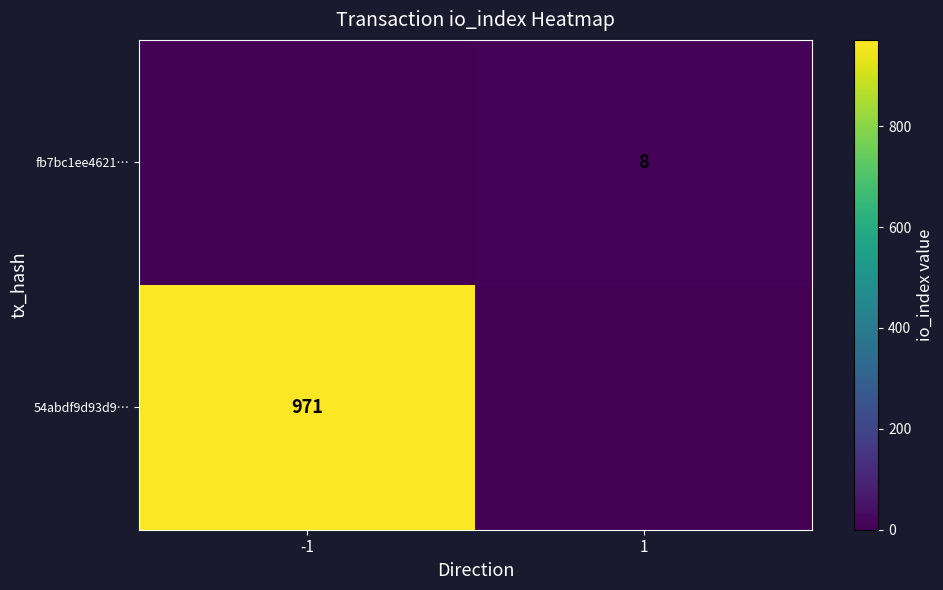

Is the value of fb7bc1ee4621… at 1 greater than the value of 54abdf9d93d9… at -1?

No